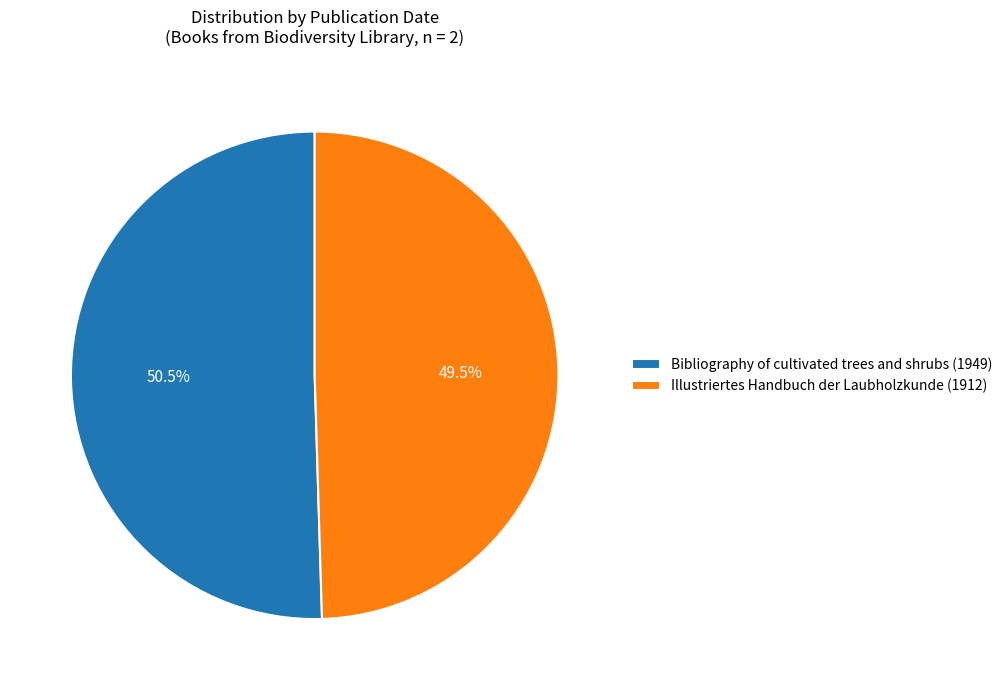

To the nearest percent, what is the difference between the largest and smallest slice percentages?

1%